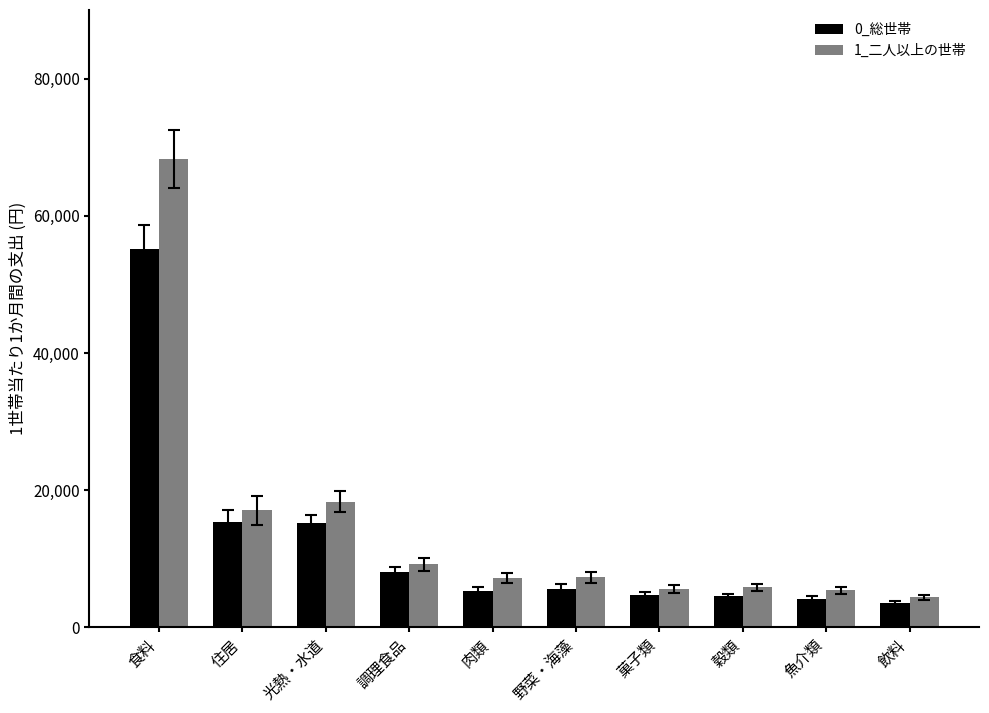

Which category has the highest value in the 1_二人以上の世帯 series?

食料